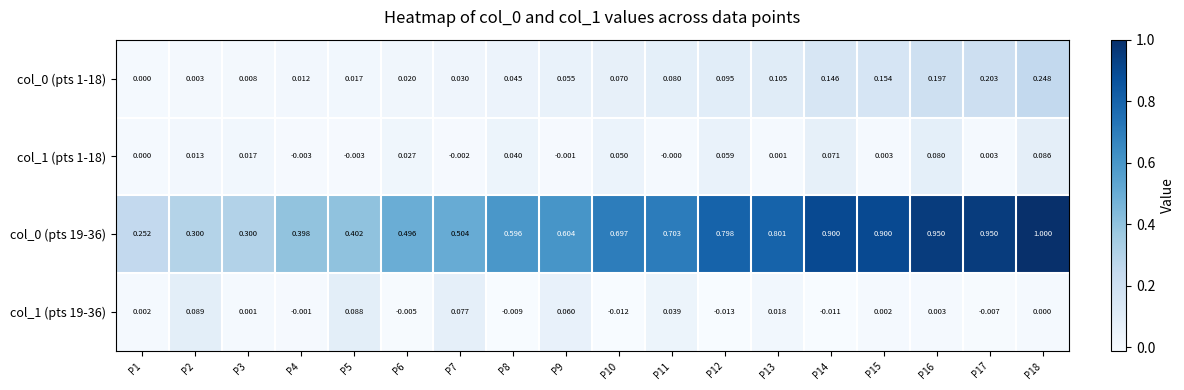

How many distinct data groups are displayed?

4